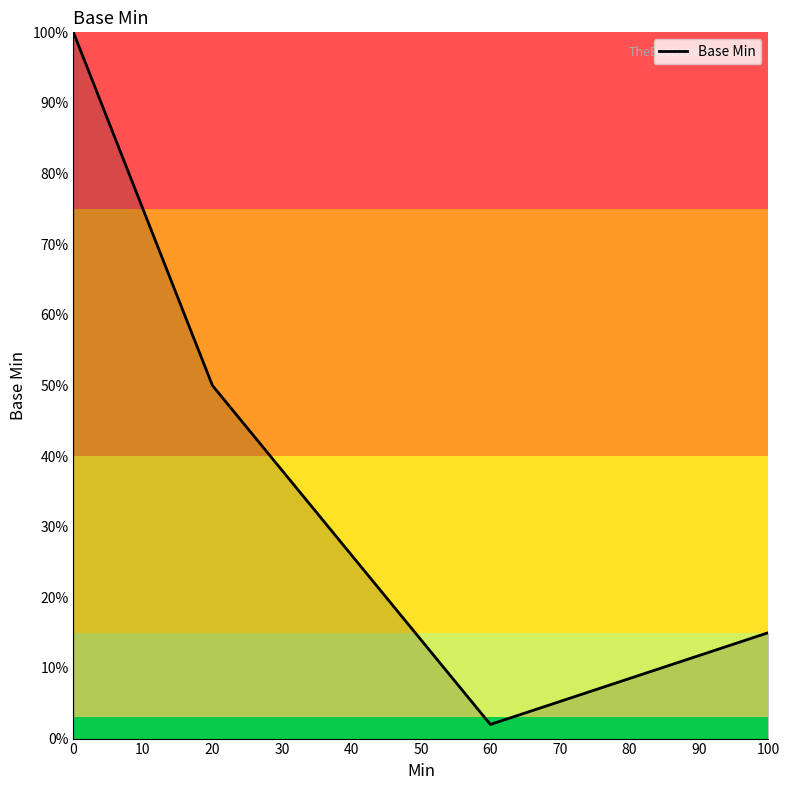

True or false: there are more than 2 points higher than both neighbors.

False